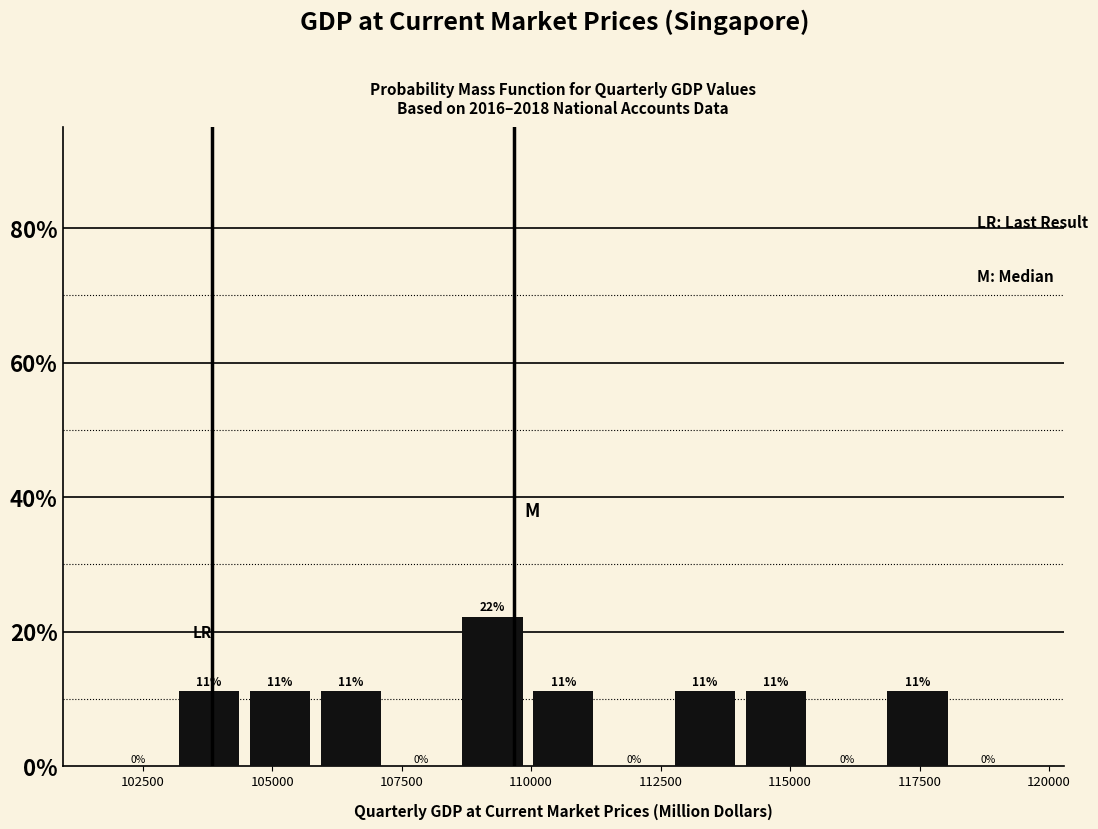

Read against the x-axis, roughly where is the centre of the tallest bar?

109500